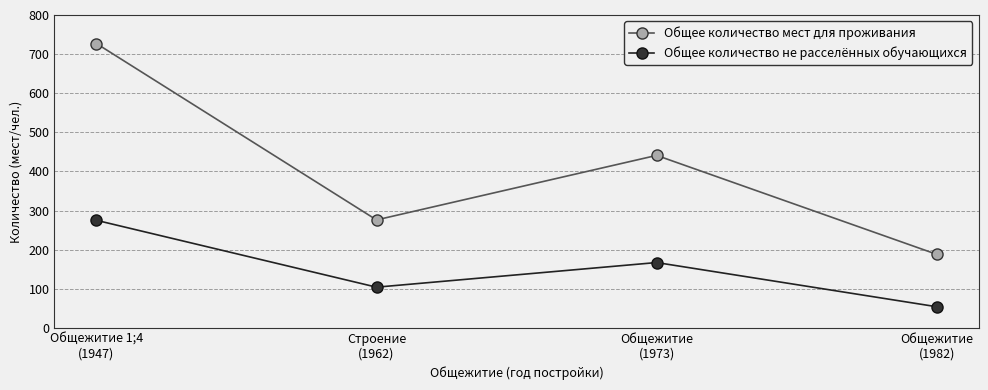

Where is the first local minimum for Общее количество не расселённых обучающихся?

Строение
(1962)